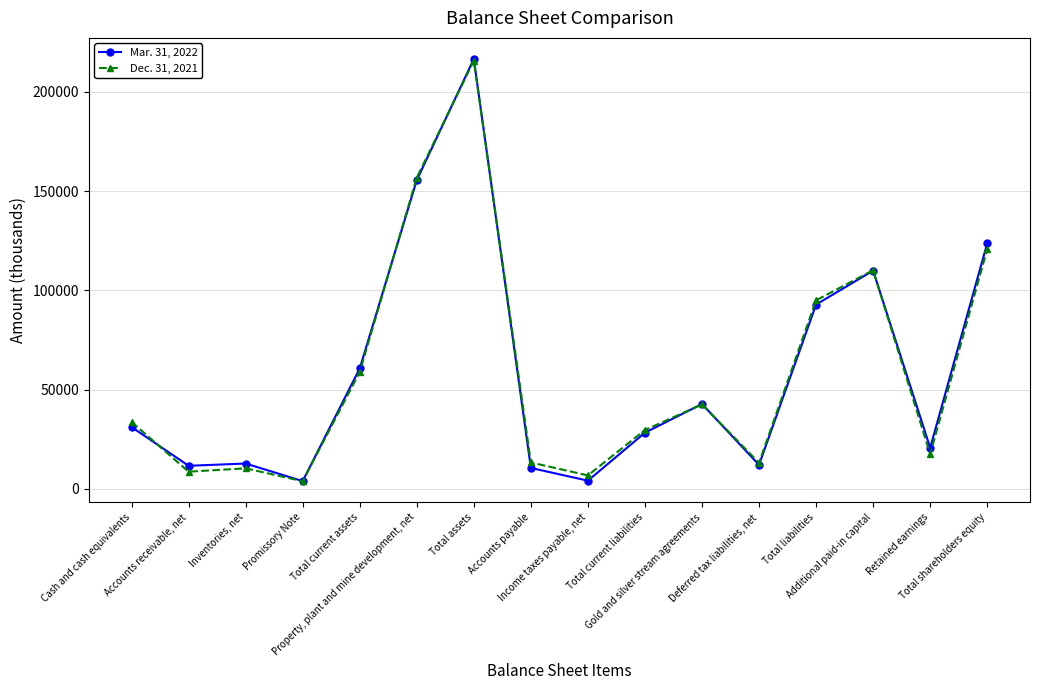

True or false: Mar. 31, 2022 has more than 2 interior local peaks.

True